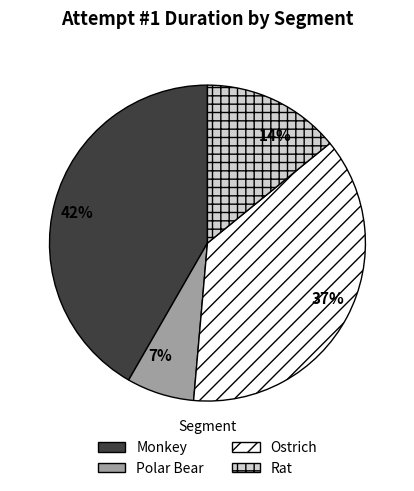

Is it true that Monkey is 42% of the pie?

True